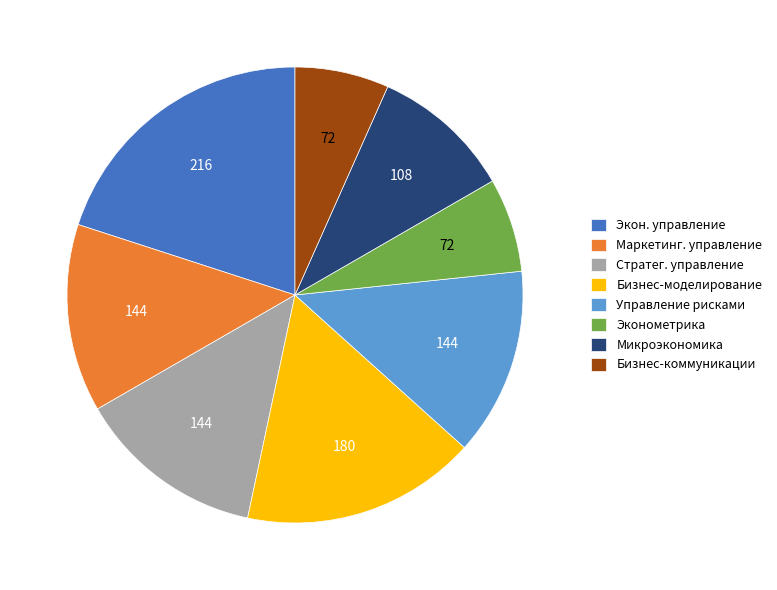

Do Маркетинг. управление and Микроэкономика together represent more than half of the pie?

No